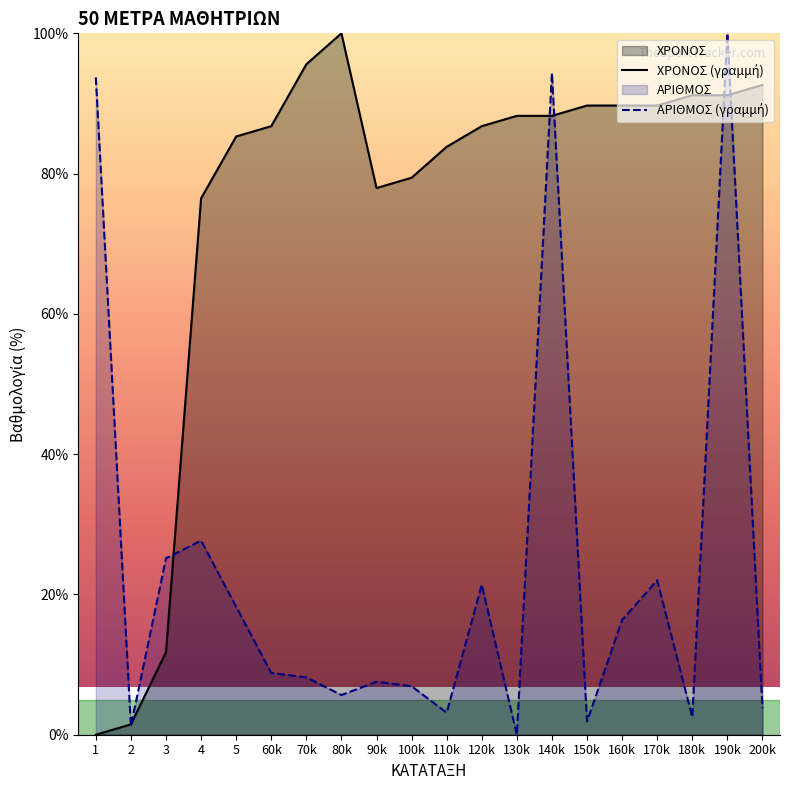

What is the spread (max minus min) of values at 4?

48.8